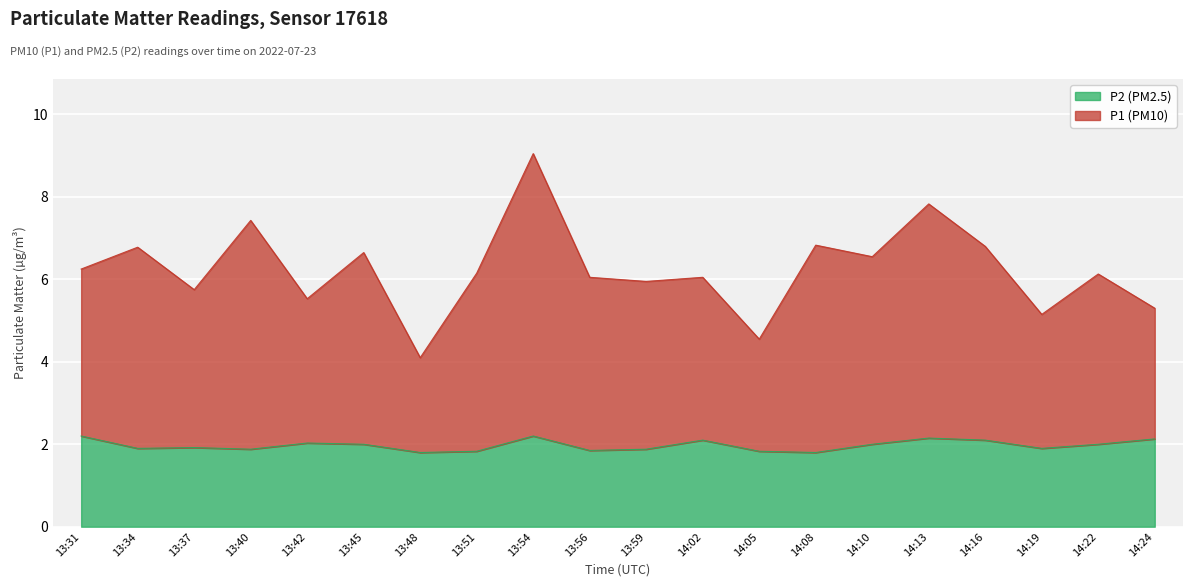

Between 13:48 and 13:56, which series saw the biggest shift?

P1